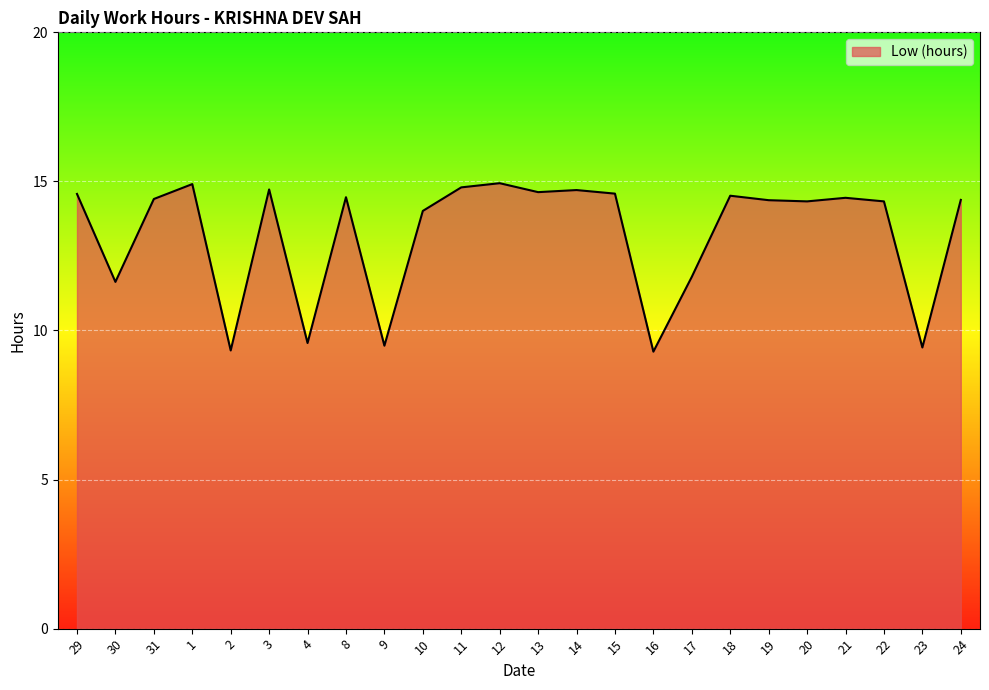

What is the change in value from 11 to 24?

-0.4